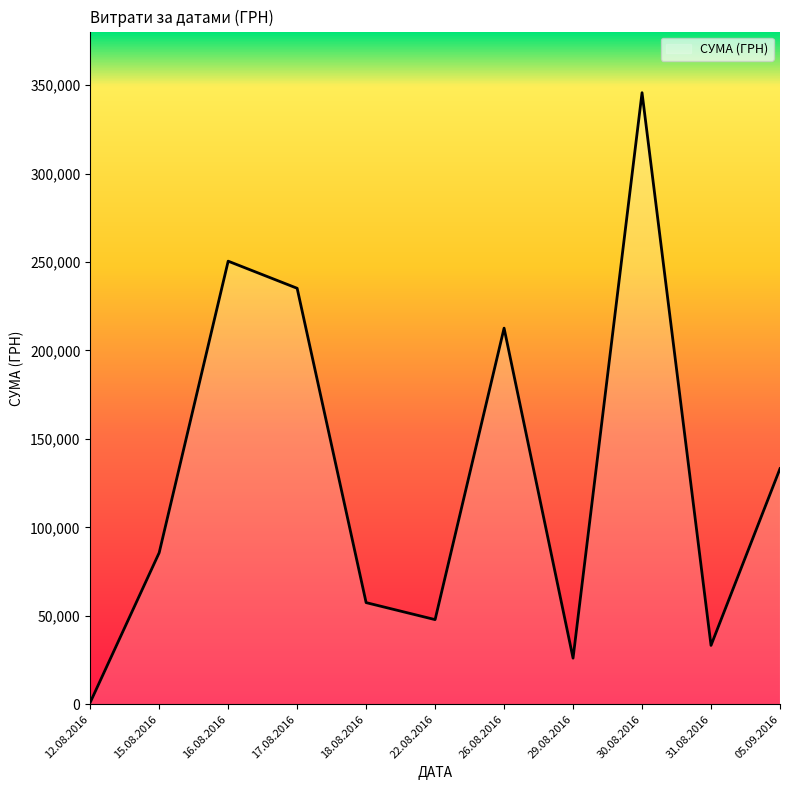

List the labels in order of value, smallest first.

12.08.2016, 29.08.2016, 31.08.2016, 22.08.2016, 18.08.2016, 15.08.2016, 05.09.2016, 26.08.2016, 17.08.2016, 16.08.2016, 30.08.2016